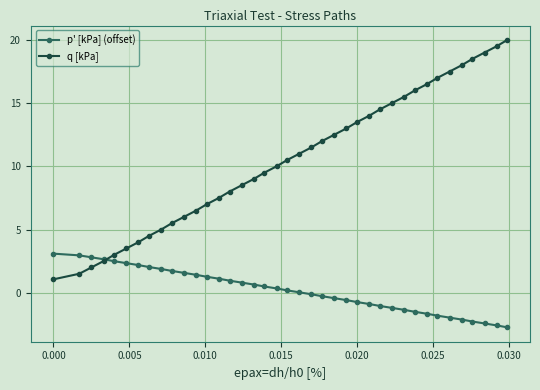

What is the lowest value of the p' [kPa] (offset) series?

-2.7